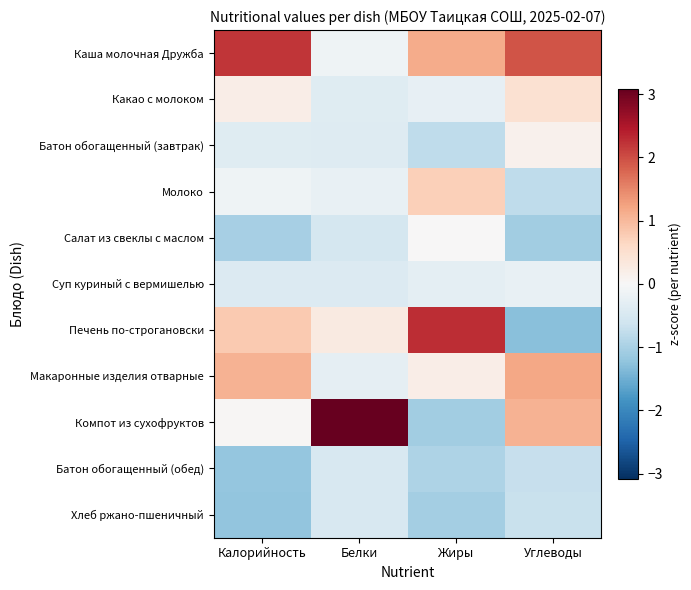

Which series changed the most between Жиры and Углеводы?

Печень по-строгановски